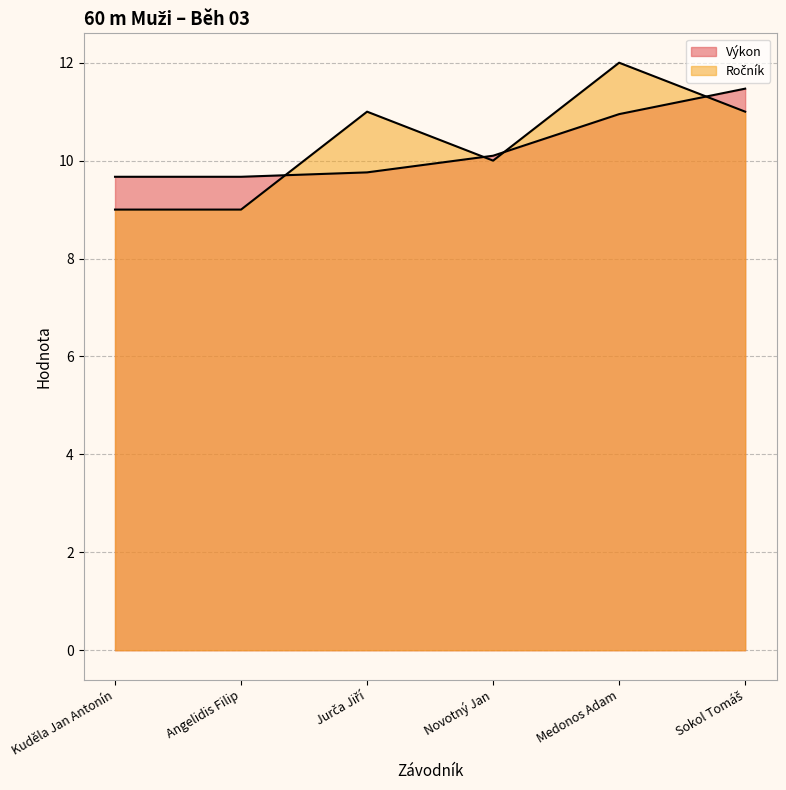

Does the chart have visible grid lines?

Yes